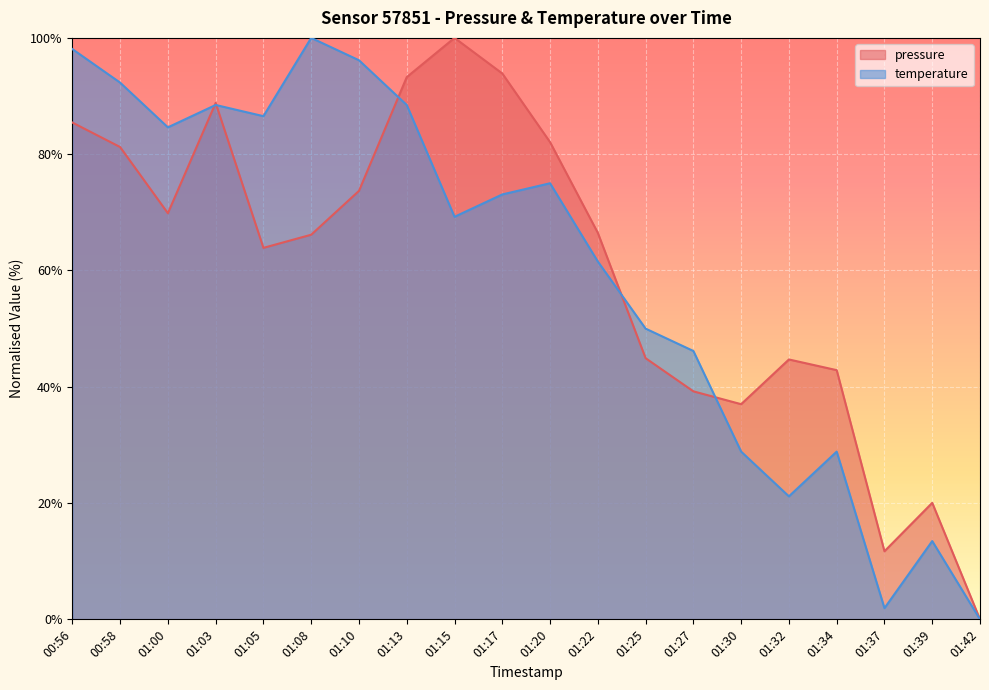

At 01:32, list the series in order from smallest to largest.

temperature, pressure